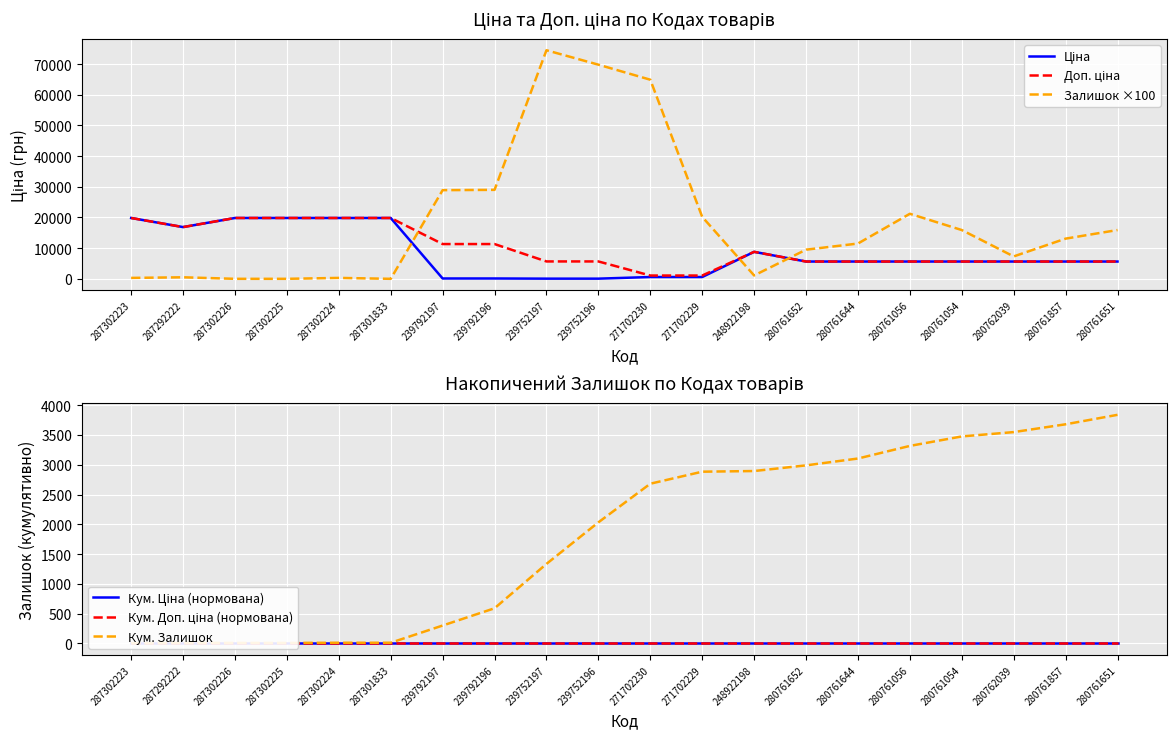

How many positive values does the Залишок ×100 series have?

17